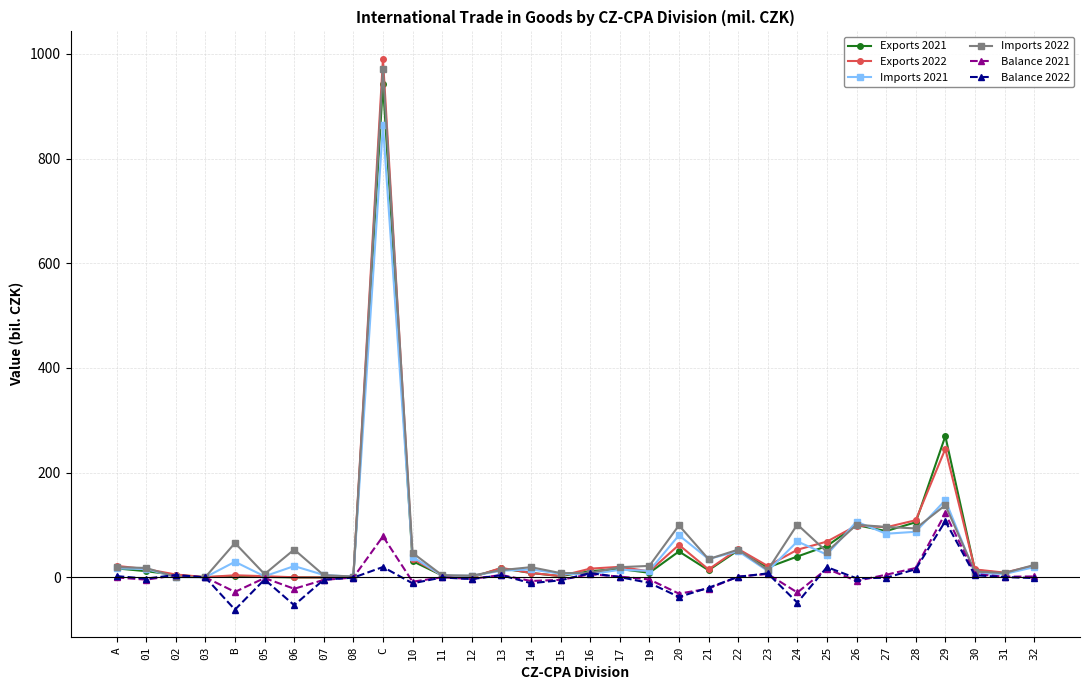

What is the difference between the maximum and minimum values in the Balance 2022 series?

169.1